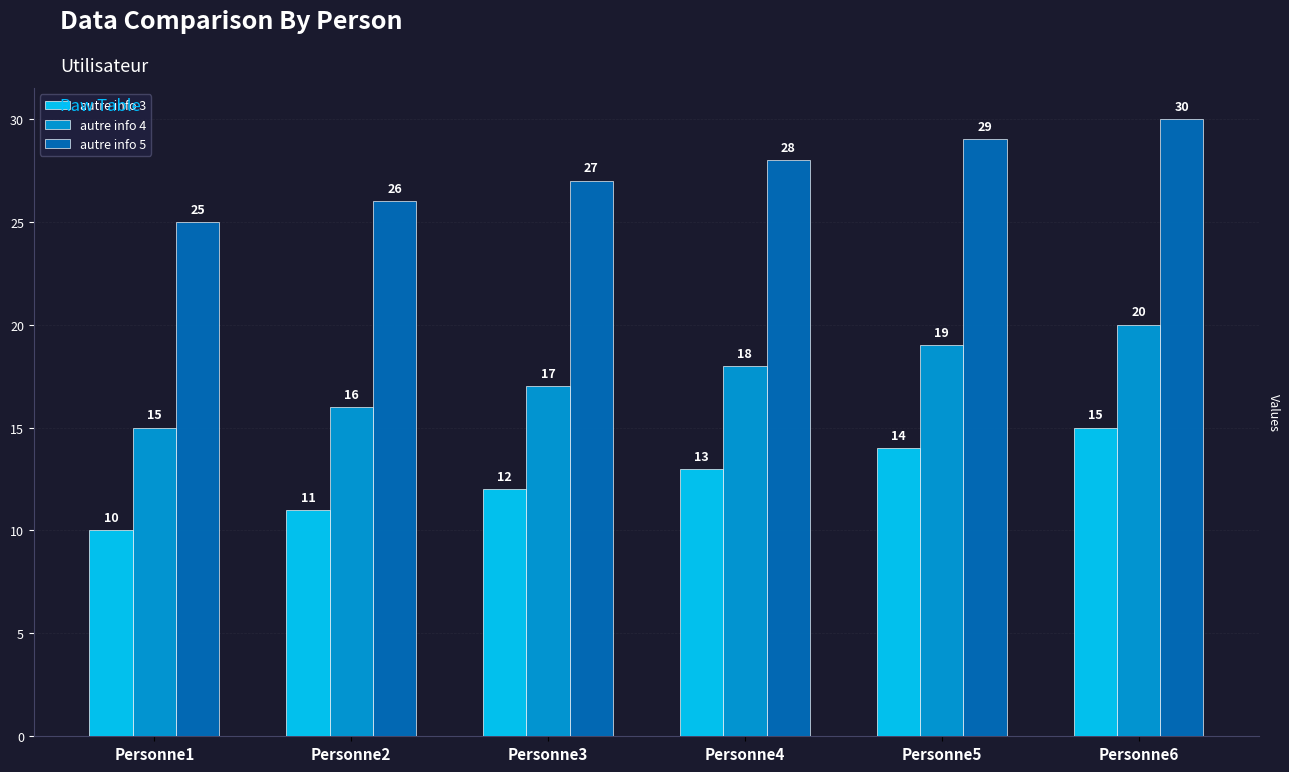

Reading left to right, what are all the values shown in this chart?

autre info 3: Personne1=10	Personne2=11	Personne3=12	Personne4=13	Personne5=14	Personne6=15
autre info 4: Personne1=15	Personne2=16	Personne3=17	Personne4=18	Personne5=19	Personne6=20
autre info 5: Personne1=25	Personne2=26	Personne3=27	Personne4=28	Personne5=29	Personne6=30